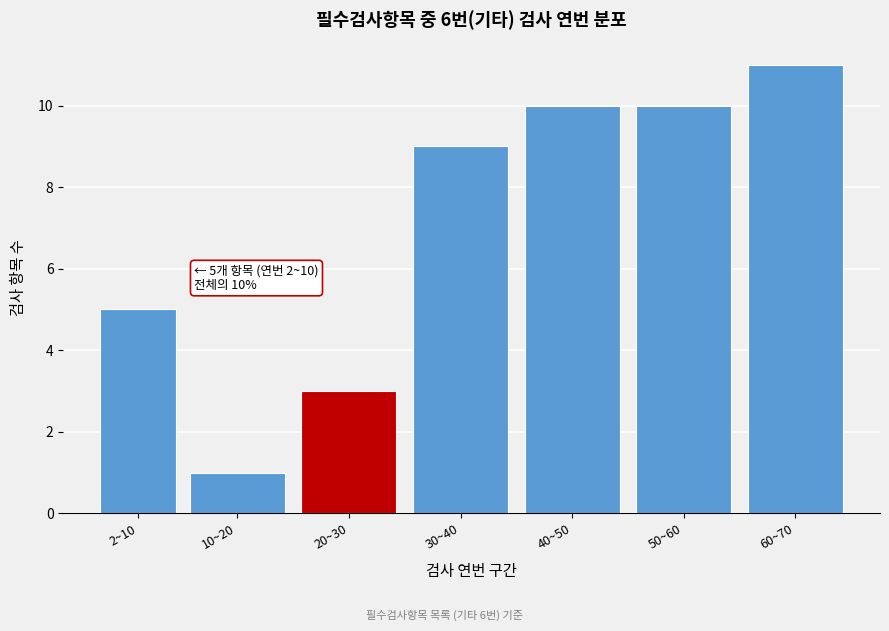

Reading left to right, list all the values displayed in this chart.

5	1	3	9	10	10	11